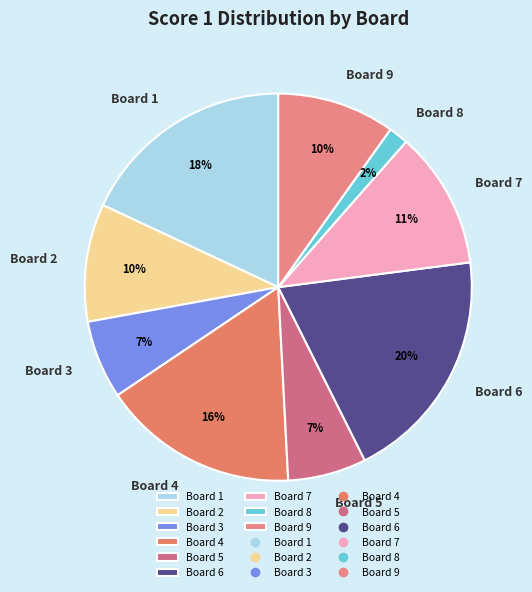

To the nearest percent, what is the average slice percentage?

11%